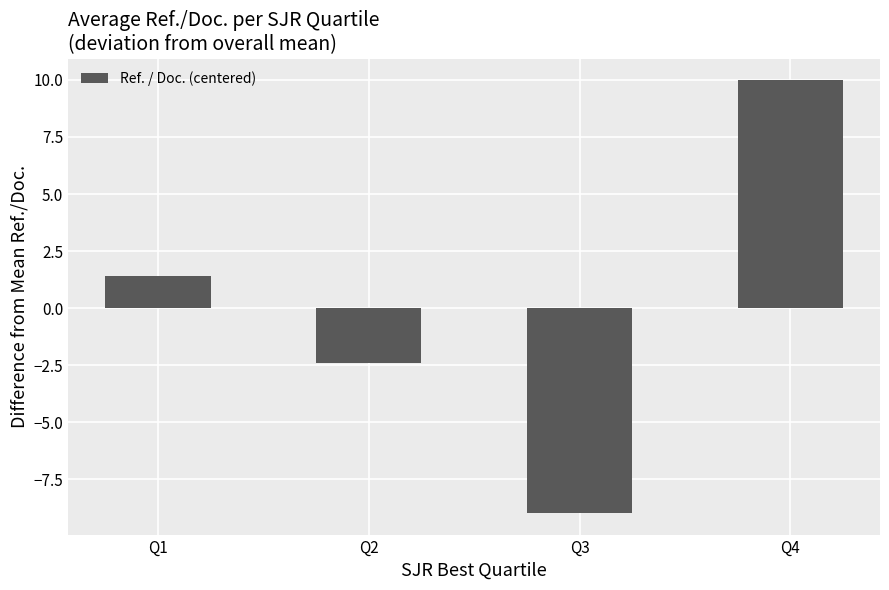

How many categories are shown in the chart?

4